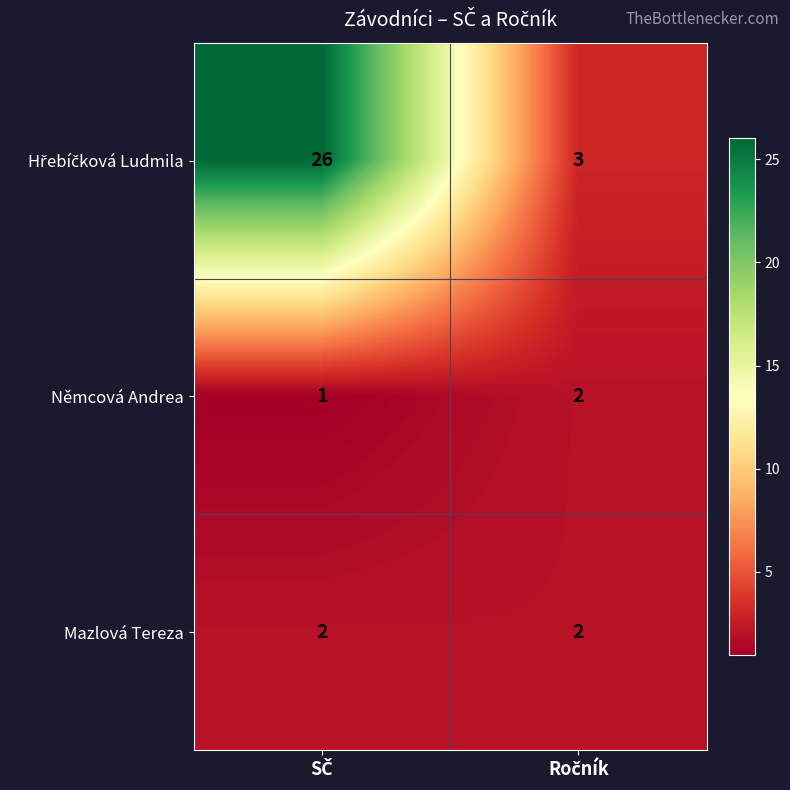

What is the greatest value displayed?

26